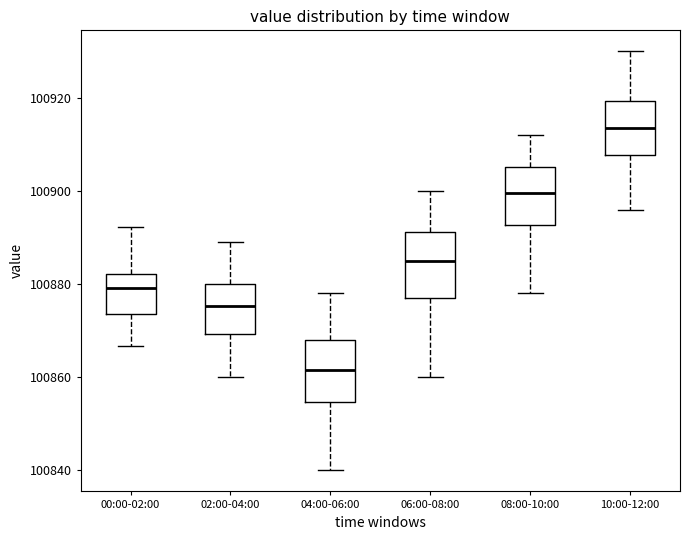

Where does the median line of the box for 02:00-04:00 sit on the y-axis? The values are not printed on the chart, so give them approximately, as read against the axis.

100876